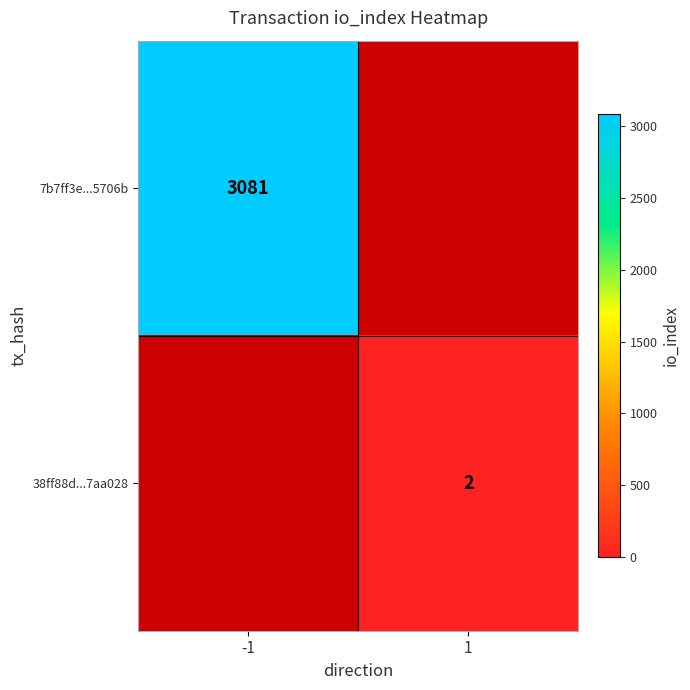

The 38ff88d...7aa028 series shows 3 at 1. True or false?

False